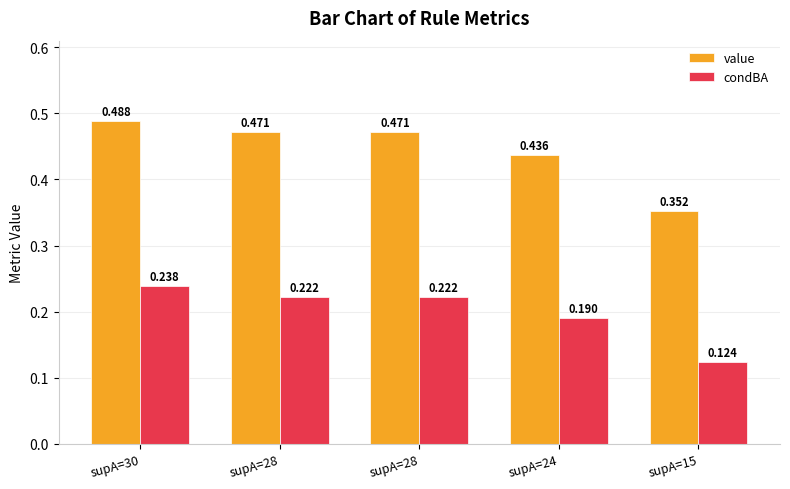

Which category has the highest value in the condBA series?

supA=30